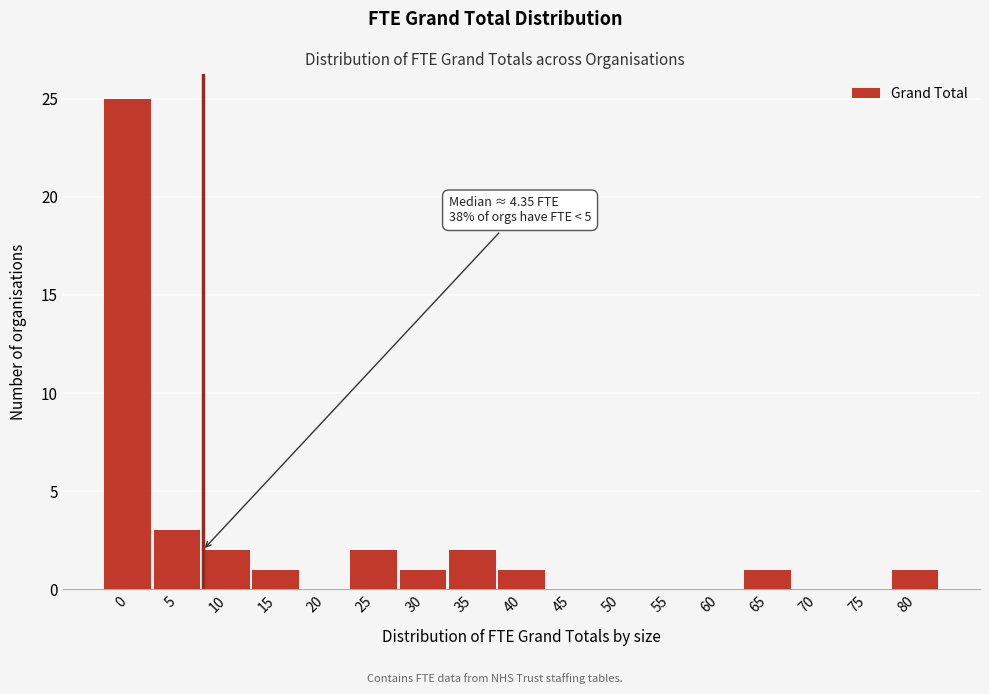

Reading left to right, extract all data points from this chart.

0=25	5=3	10=2	15=1	20=0	25=2	30=1	35=2	40=1	45=0	50=0	55=0	60=0	65=1	70=0	75=0	80=1